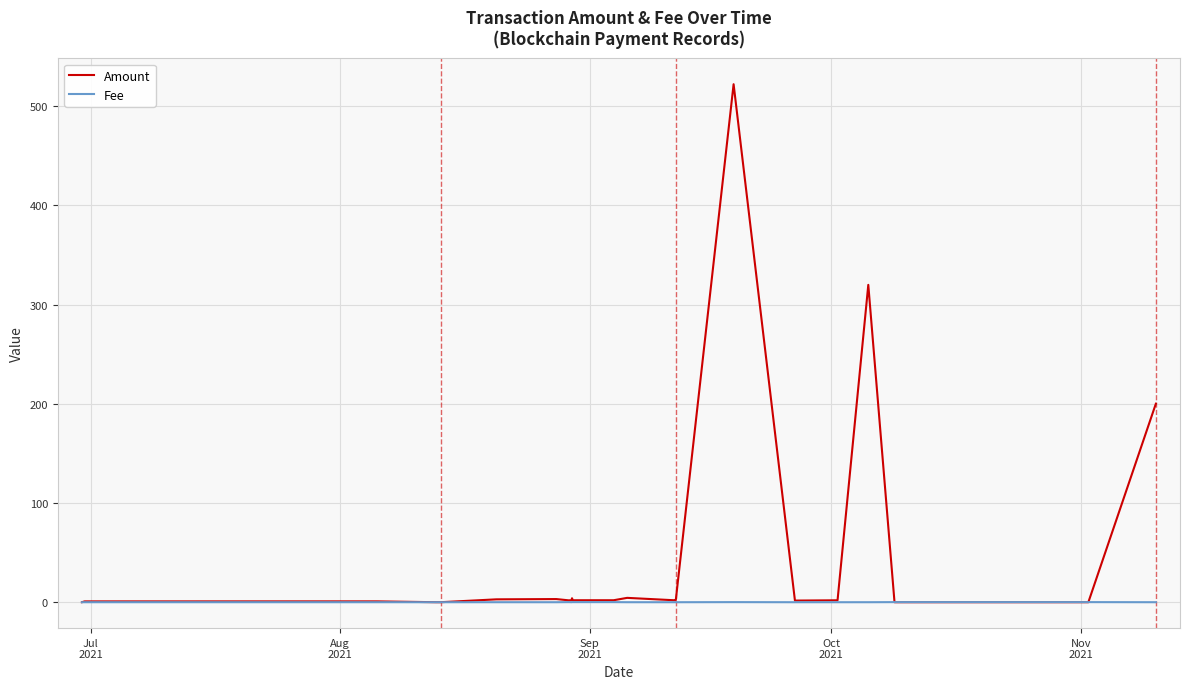

Rank the series by their average value, from highest to lowest.

Amount, Fee